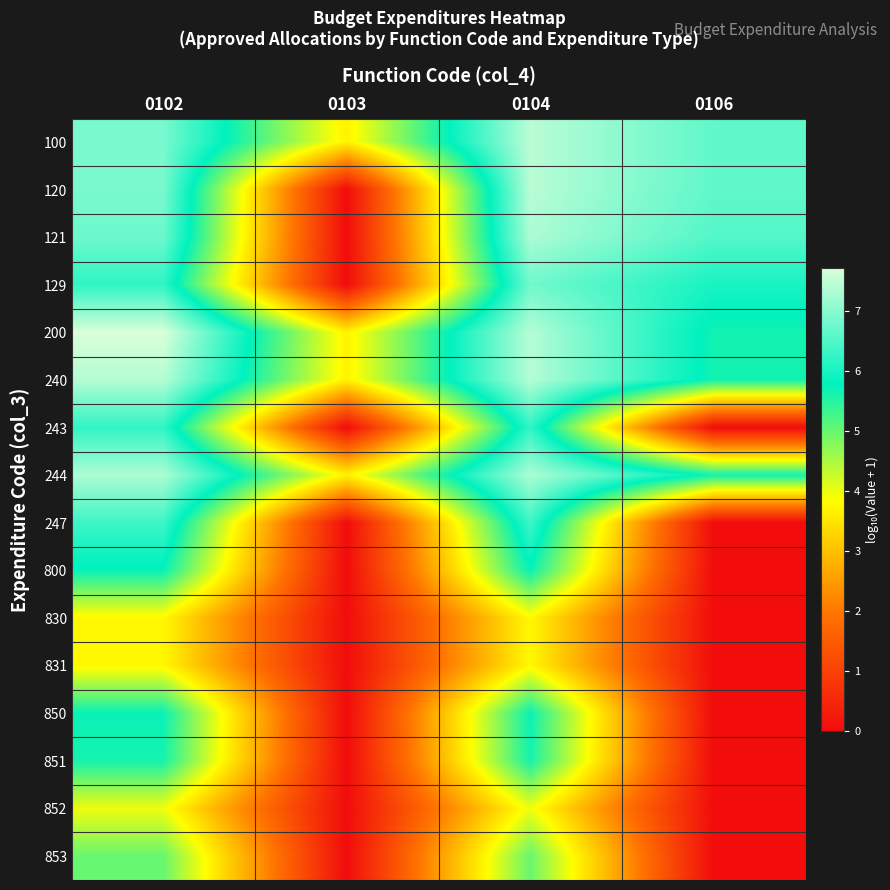

What is the difference between the highest and lowest values at 0106?

6.6